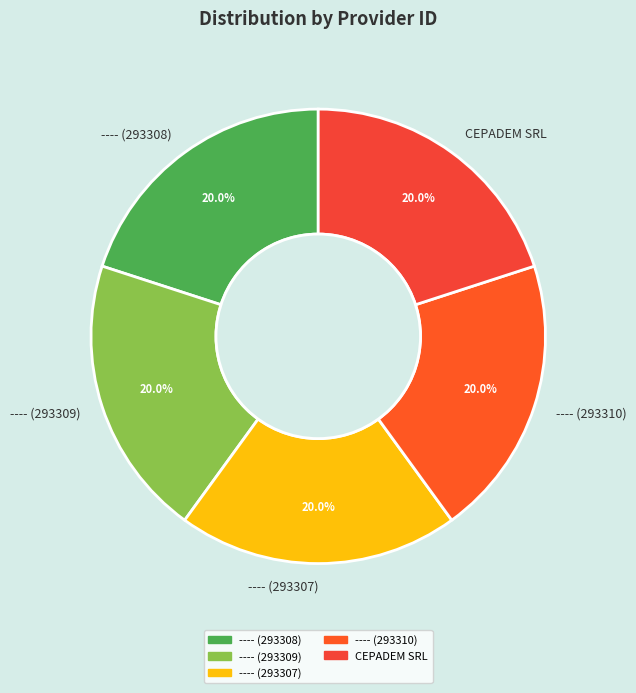

What percentage is NOT represented by ---- (293309)?

80.0%